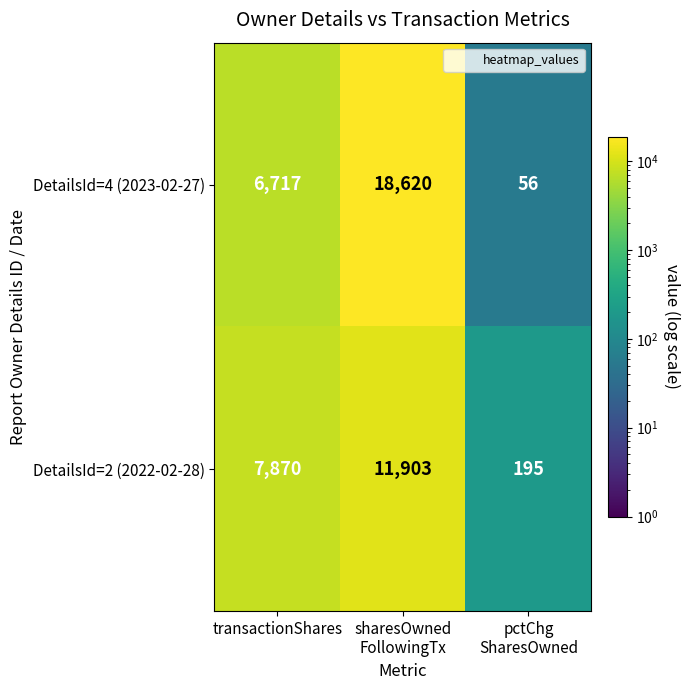

The value of DetailsId=2 (2022-02-28) at transactionShares is 7870. True or false?

True